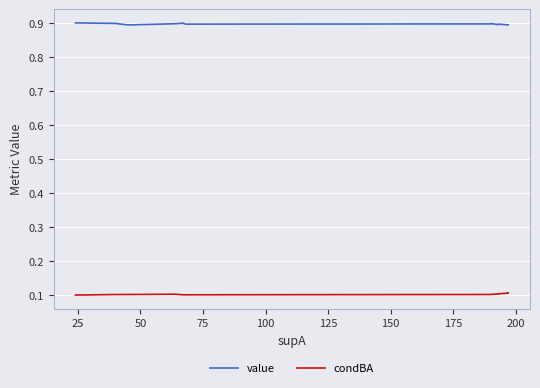

What are all the series names shown in the legend?

value, condBA